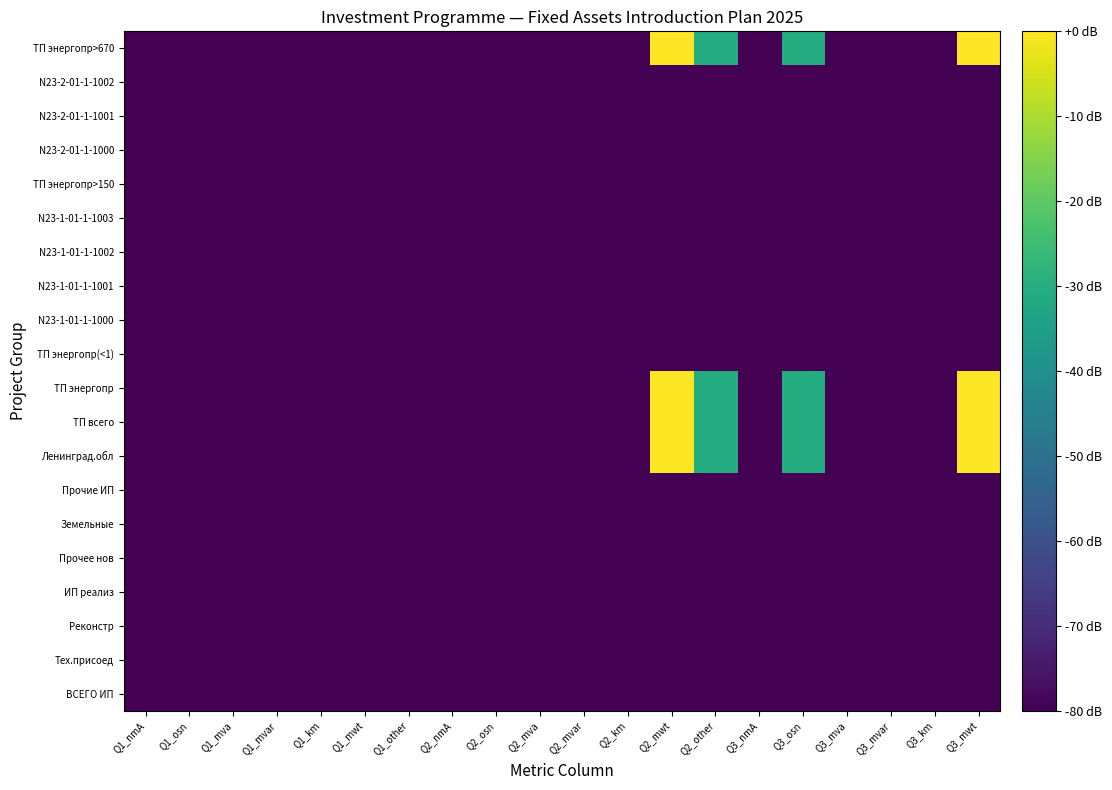

How many categories are shown in the chart?

20